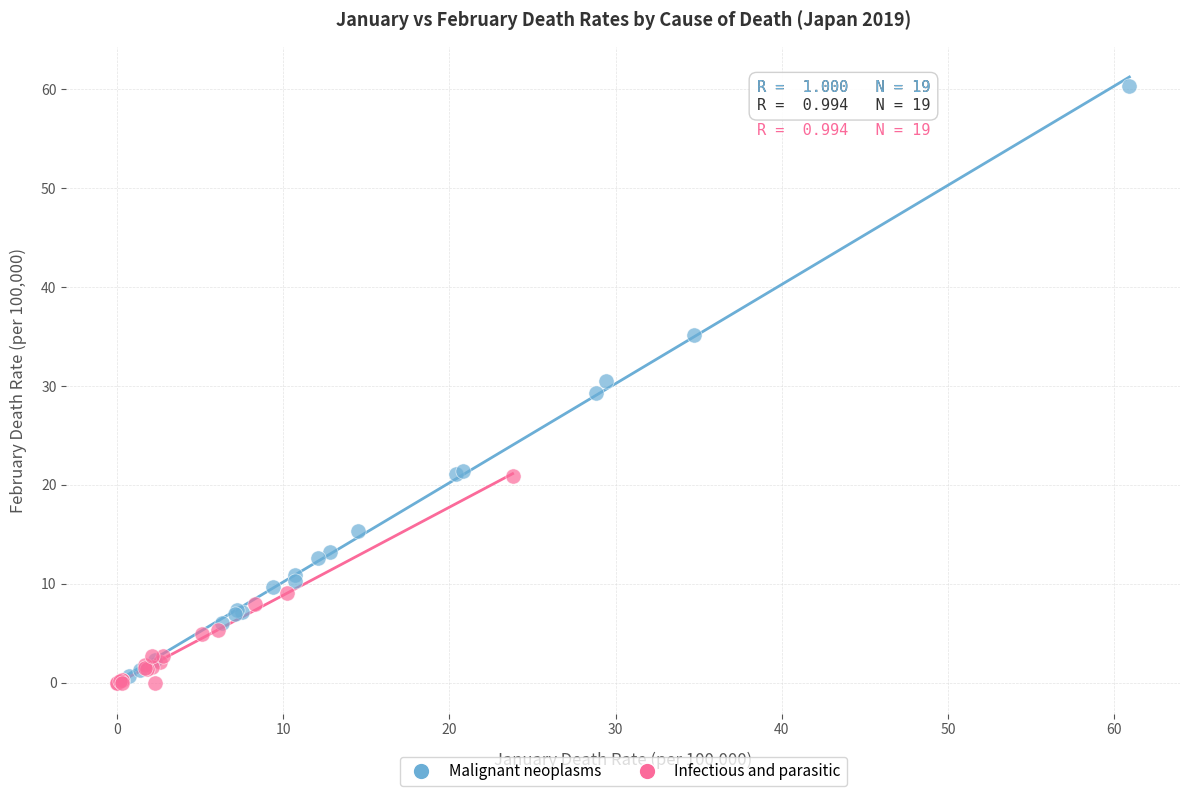

Which series reaches the maximum Y coordinate?

Malignant neoplasms